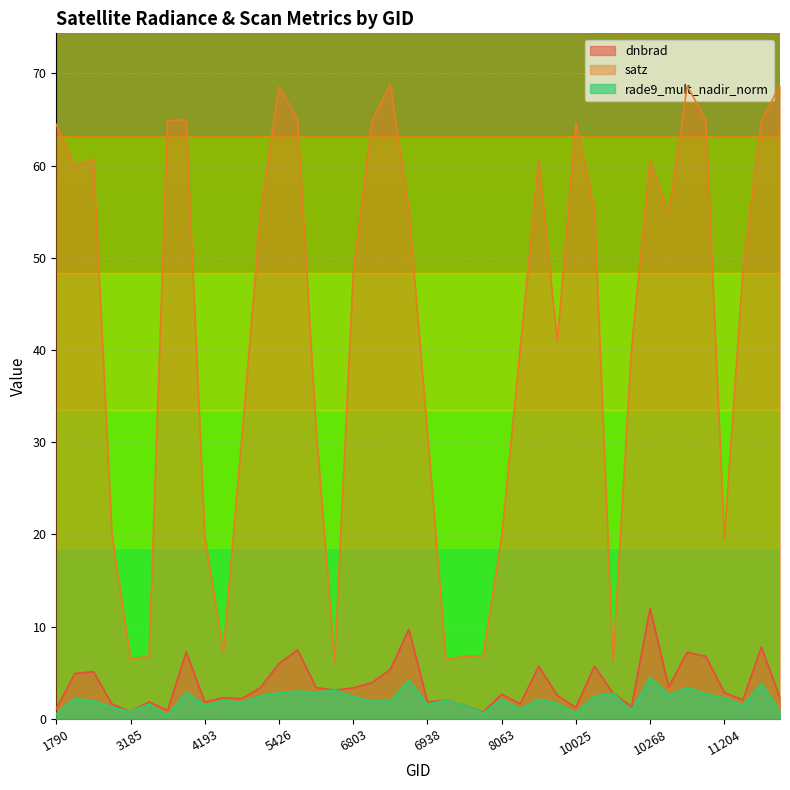

Reading right to left, list all the values displayed in this chart.

dnbrad: 2.3	7.8	2.1	2.9	6.8	7.2	3.5	12.0	1.3	2.8	5.7	1.2	2.6	5.7	1.6	2.7	0.7	1.5	2.0	1.9	9.7	5.4	3.9	3.4	3.1	3.4	7.5	6.0	3.4	2.2	2.3	1.8	7.3	0.9	1.9	0.8	1.6	5.1	4.9	1.1
satz: 68.7	64.9	48.5	19.5	65.0	68.6	54.8	60.5	40.2	6.2	55.2	64.7	40.9	60.6	40.1	19.7	6.9	6.8	6.4	31.1	55.1	68.8	64.7	48.2	6.2	31.4	65.1	68.5	54.7	30.5	7.3	19.8	64.9	64.9	6.8	6.5	19.9	60.7	59.9	64.5
rade9_mult_nadir_norm: 0.8	3.8	1.5	2.3	2.7	3.4	2.6	4.5	0.9	2.8	2.5	0.6	1.7	2.2	1.1	2.1	0.6	1.5	2.0	1.6	4.2	2.0	1.9	2.4	3.1	2.9	3.0	2.8	2.5	1.8	2.0	1.5	2.9	0.4	1.6	0.8	1.3	1.9	2.3	0.5